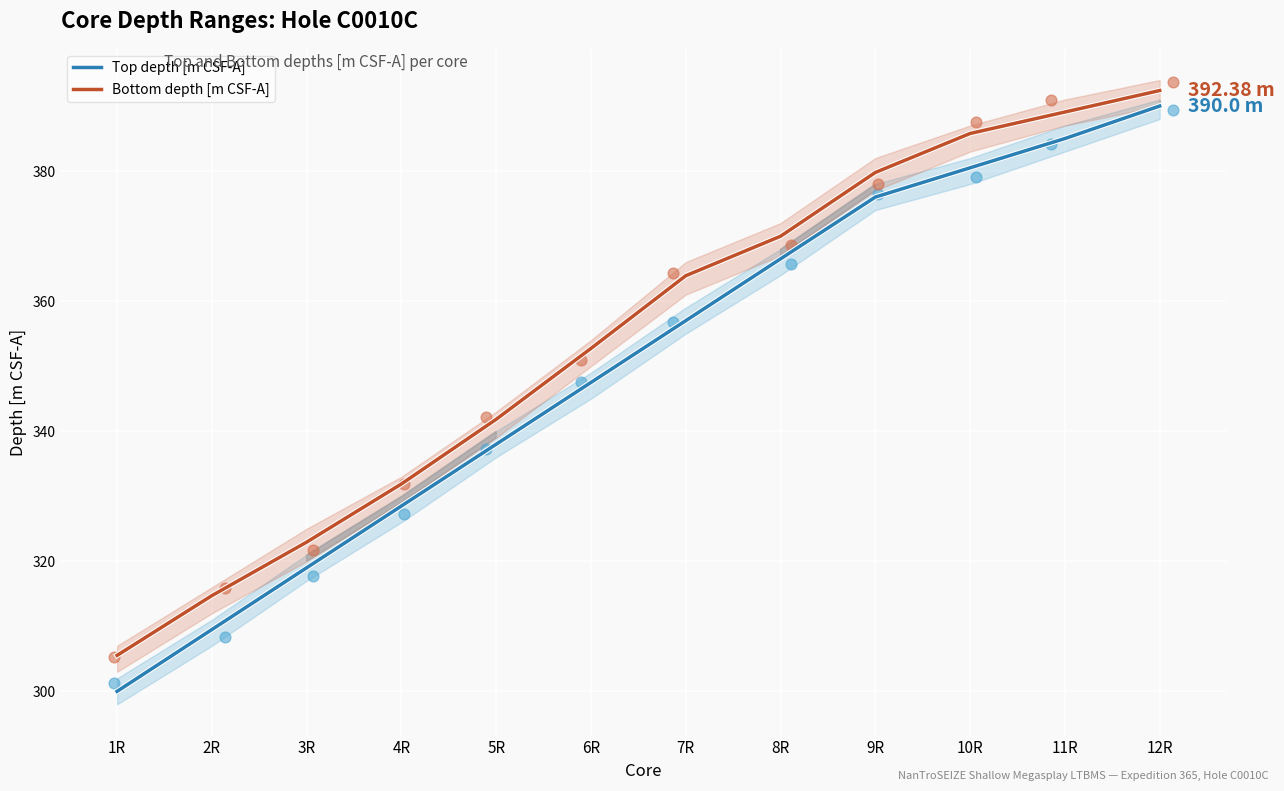

Which series has the largest Y range (max minus min)?

Top depth [m CSF-A]